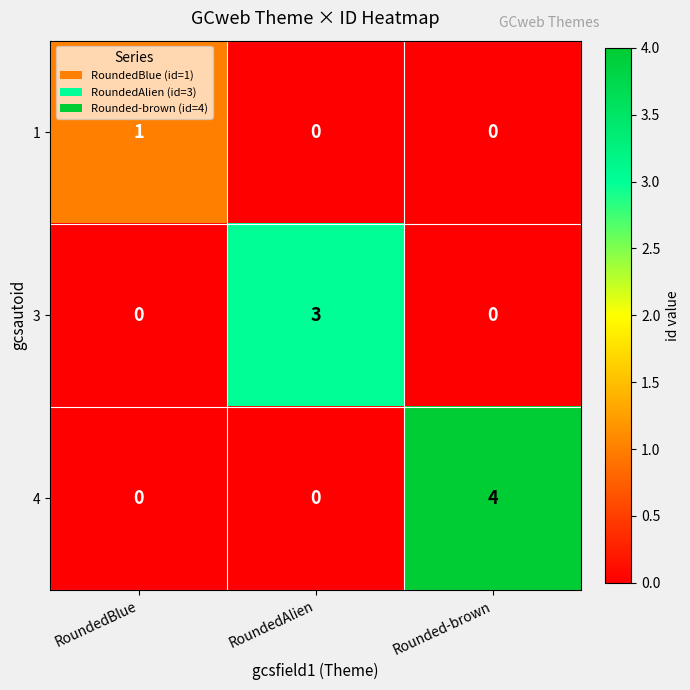

How many categories are shown in the chart?

3